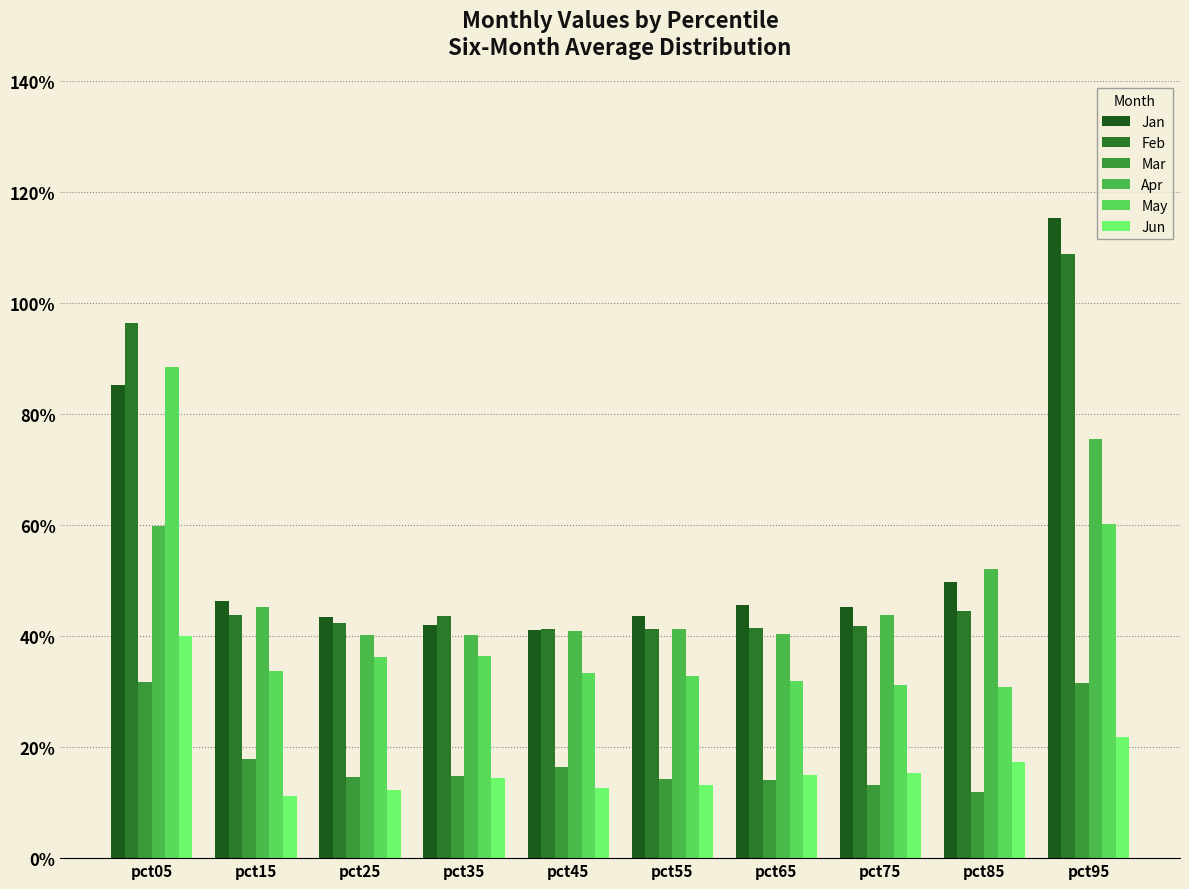

At which label does Feb reach its minimum?

pct45